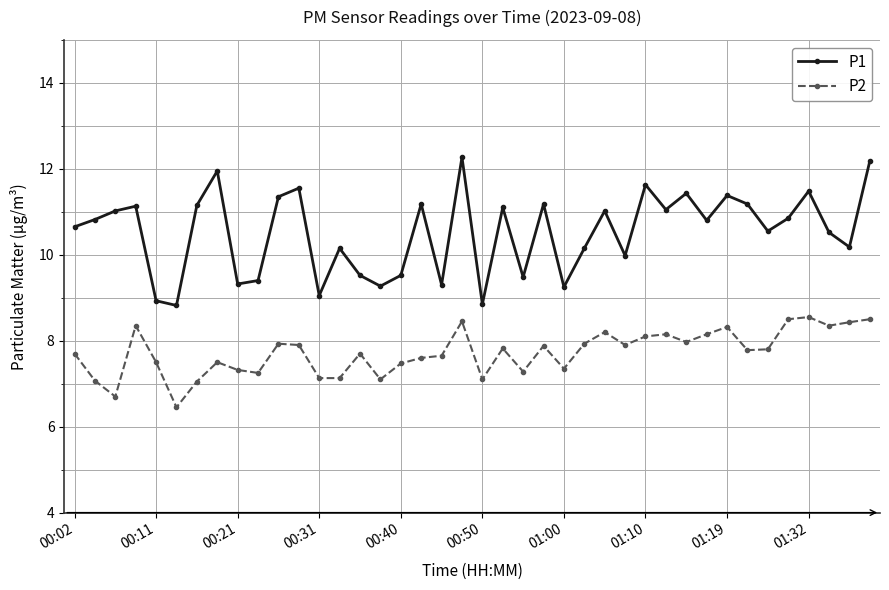

Which series has the widest spread of values?

P1